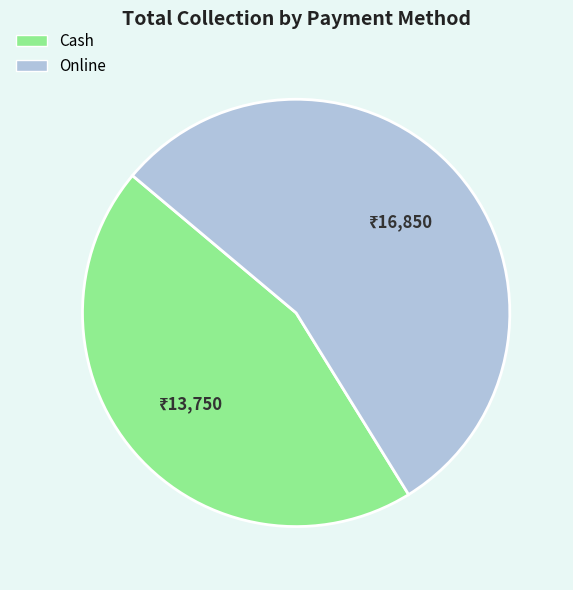

True or false: Online accounts for 41% of the total.

False